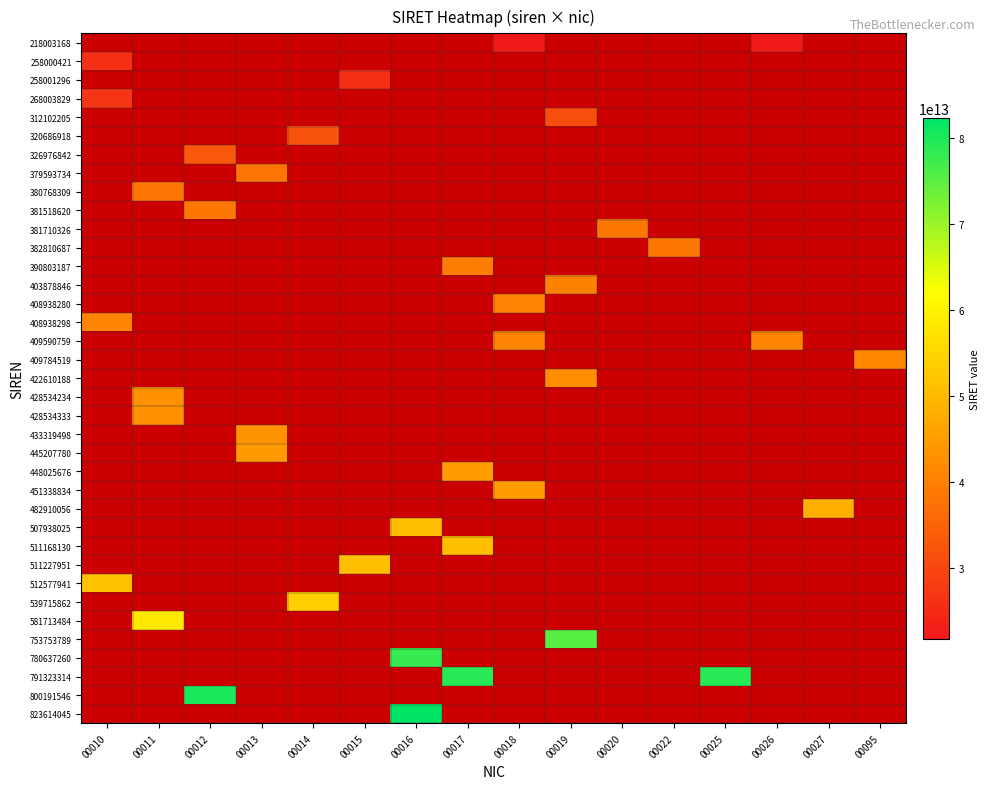

What is the spread (max minus min) of values at 00018?

23333566600000.0